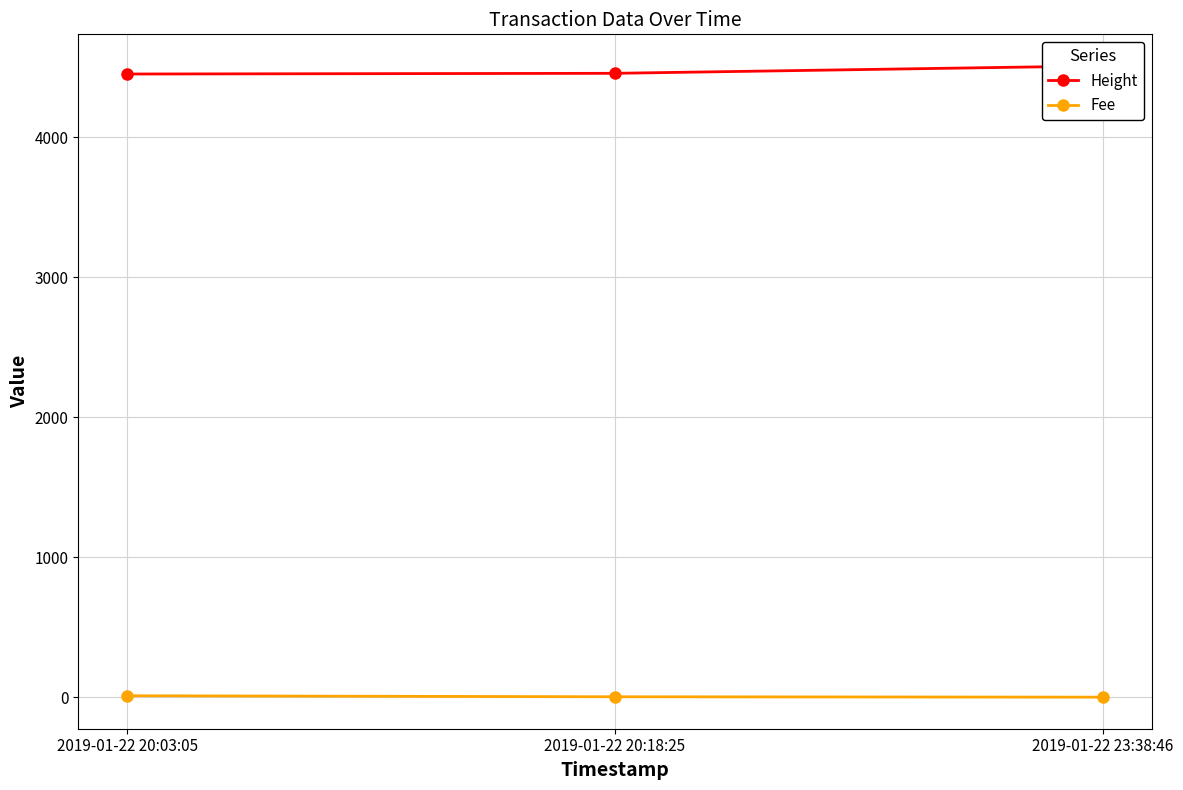

What is the difference between the highest and lowest values at 2019-01-22 20:18:25?

4453.1